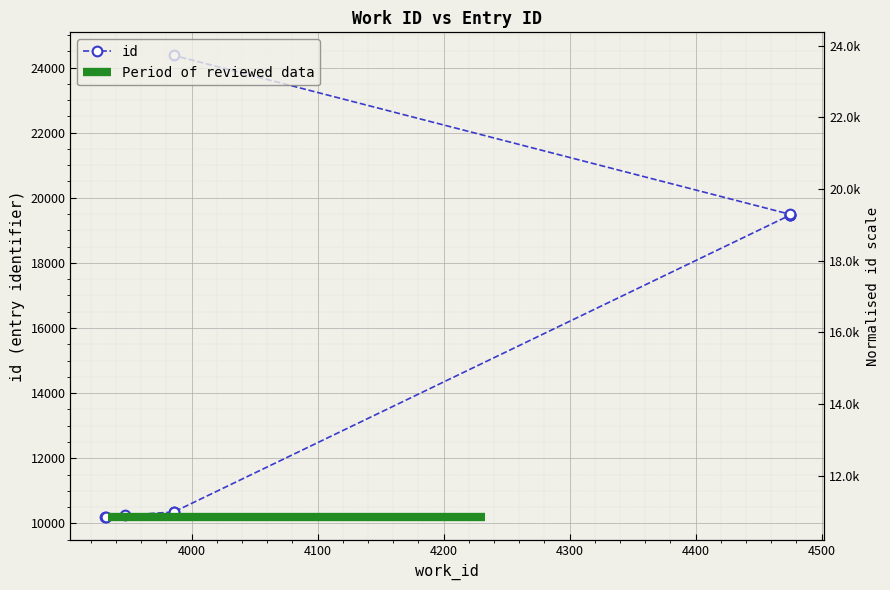

Approximately how many times larger is the value at 3986 compared to 4475?

1.3